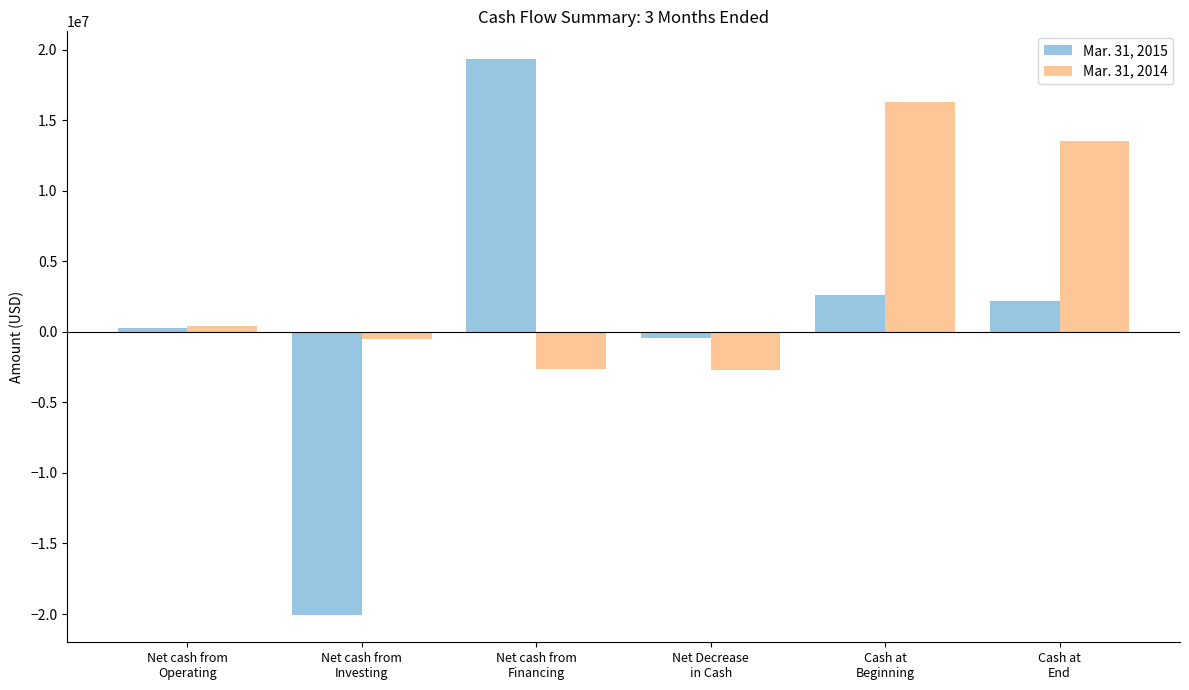

At which label does Mar. 31, 2015 first exceed 2180340?

Net cash from
Financing